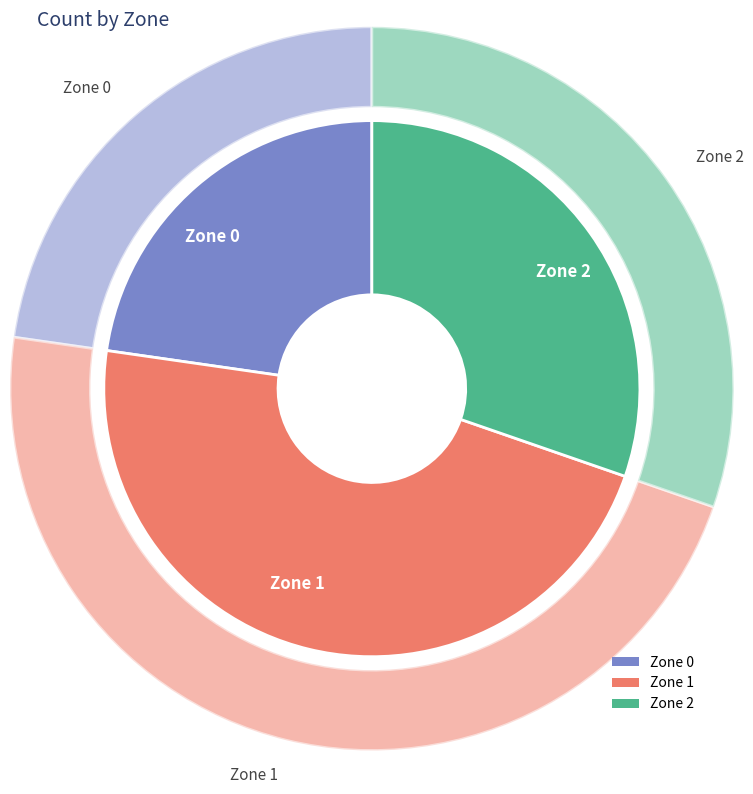

What is the change in value from Zone 0 to Zone 1?

+32